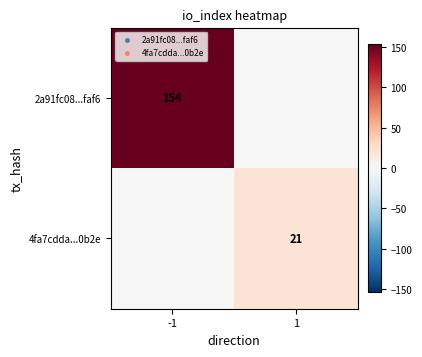

Is it true that 4fa7cdda...0b2e equals 34 at 1?

False